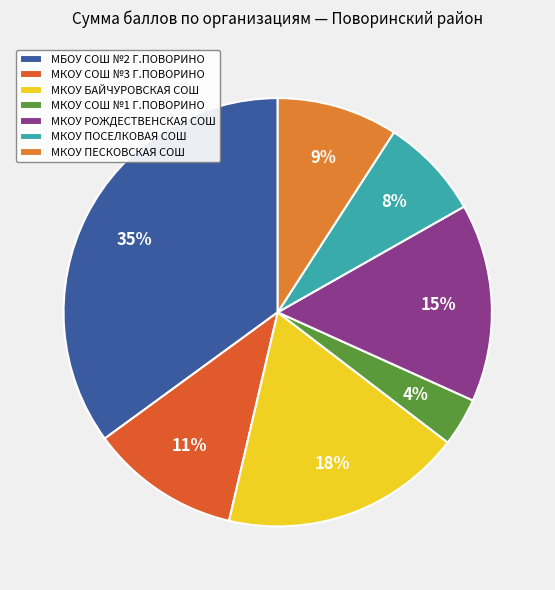

What is the largest slice in the pie chart?

МБОУ СОШ №2 Г.ПОВОРИНО